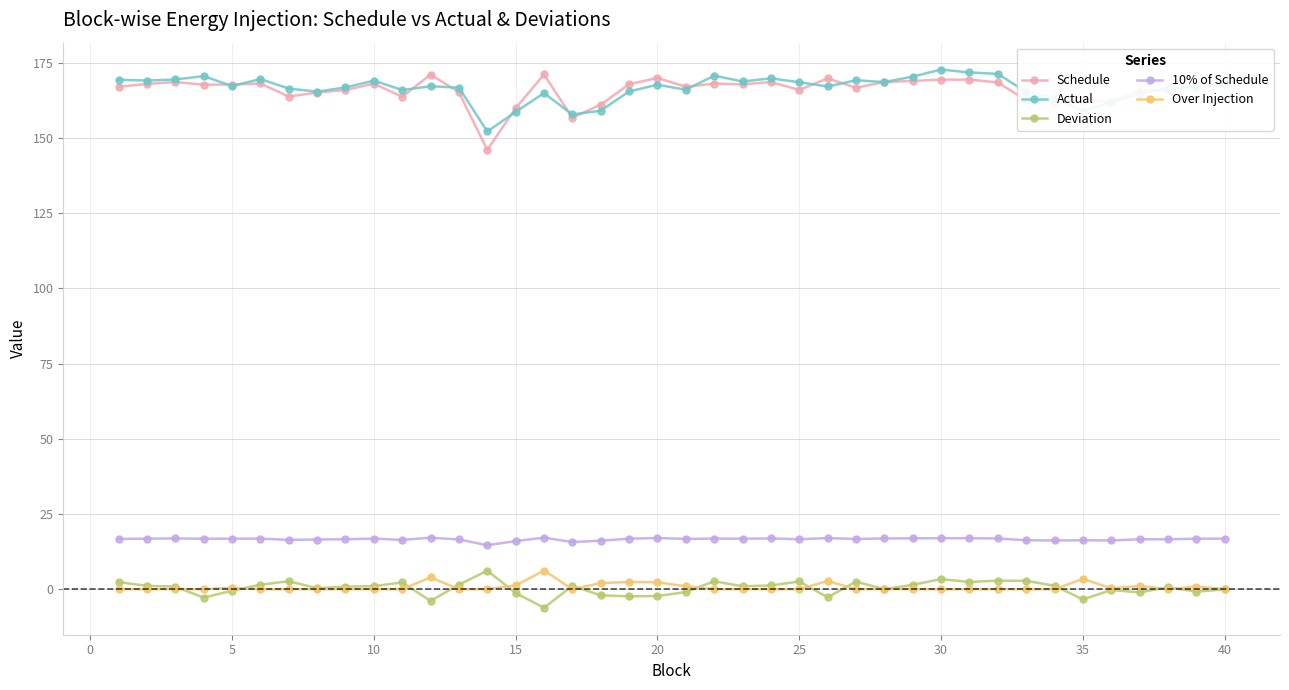

What is the value of the 10% of Schedule point at the 37th from the left?

16.6